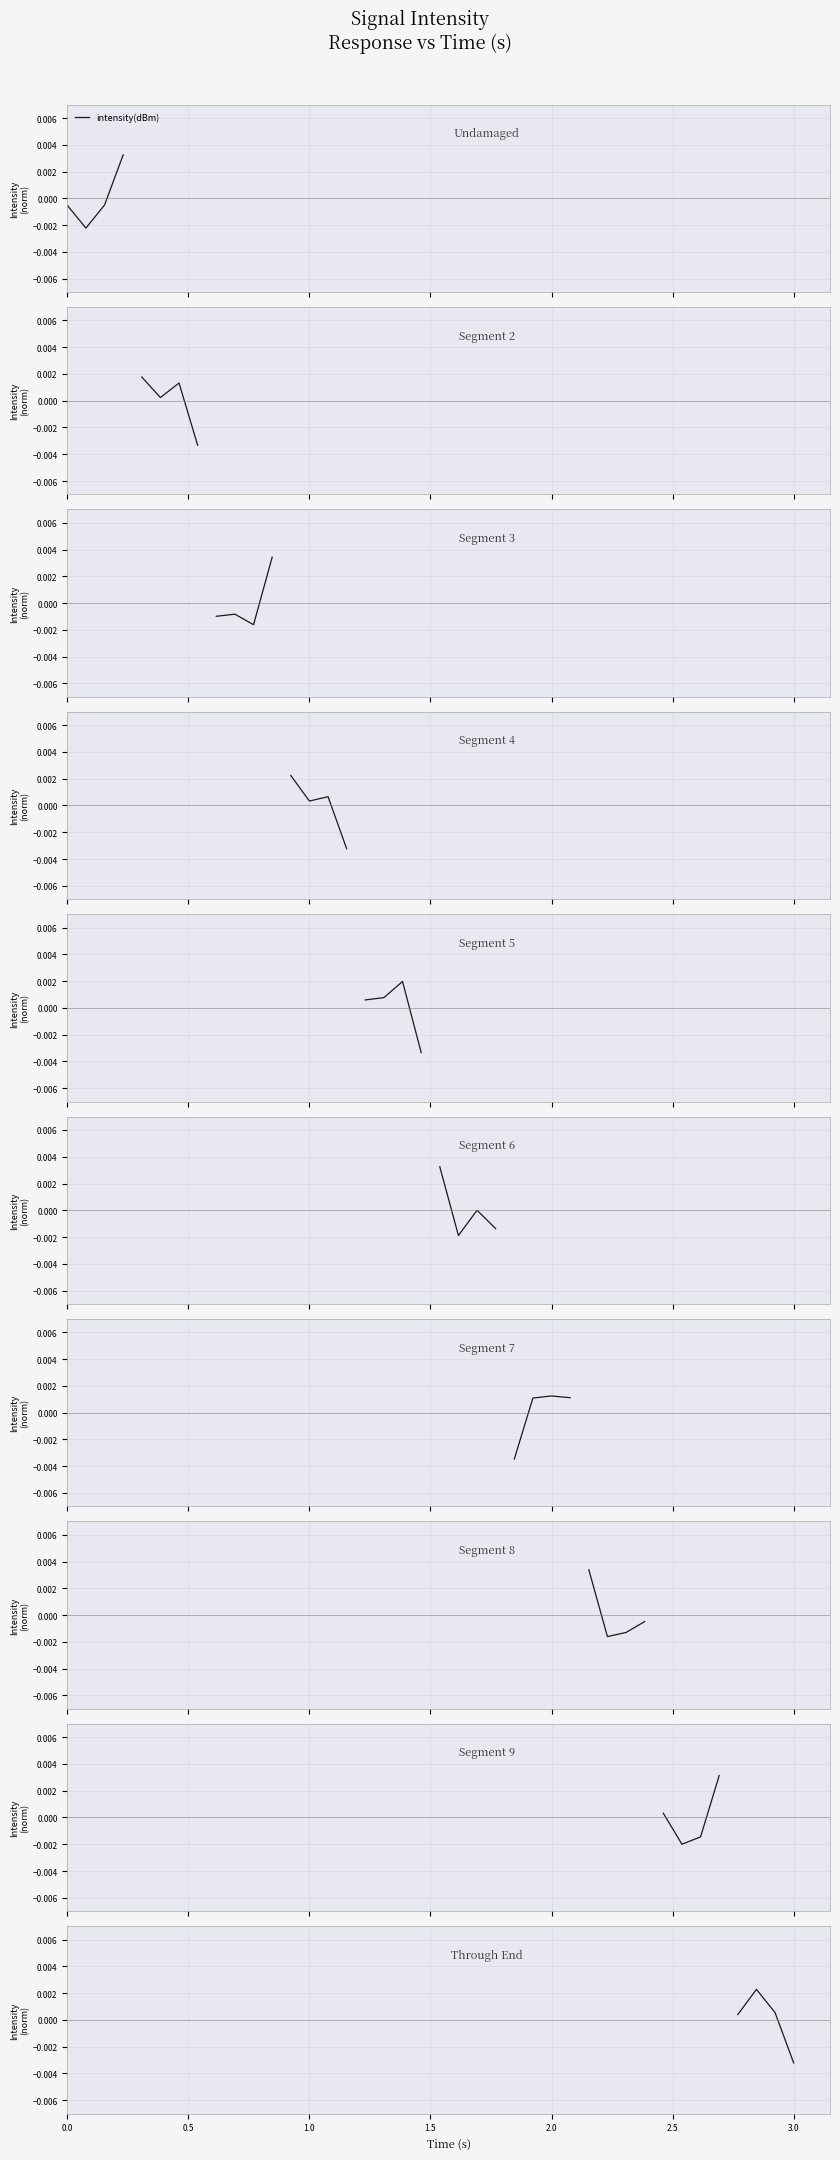

How many data points does each series have?

4